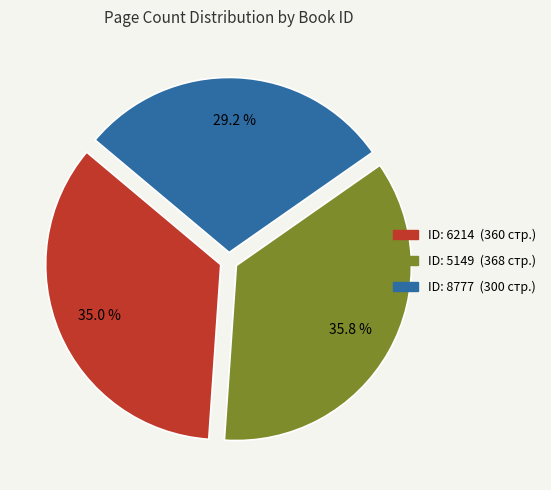

Is there a majority slice in this chart?

No